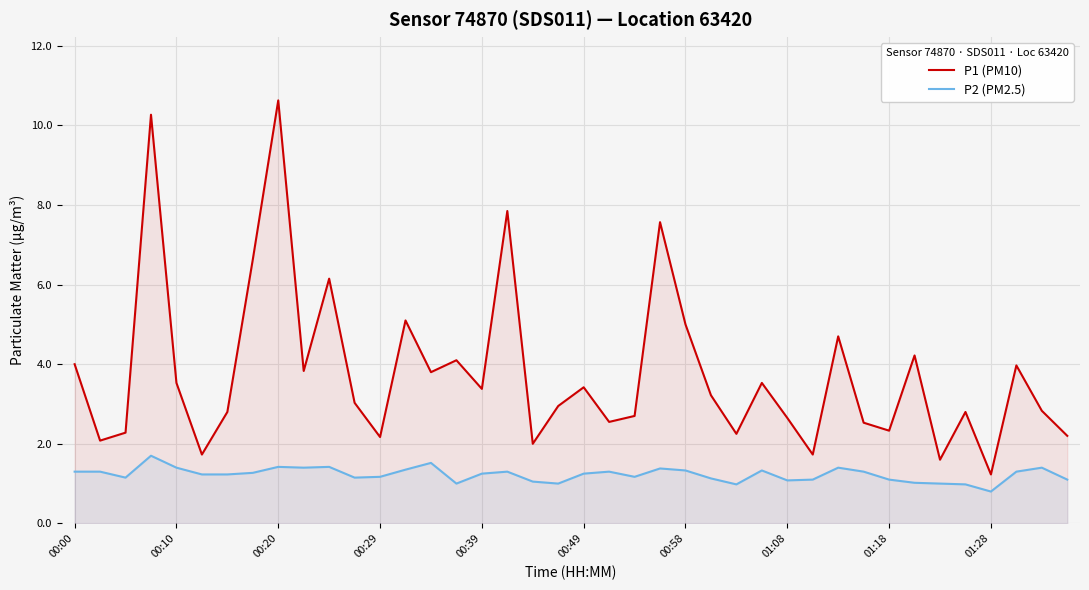

What is the difference between the maximum and minimum values in the P1 (PM10) series?

9.4